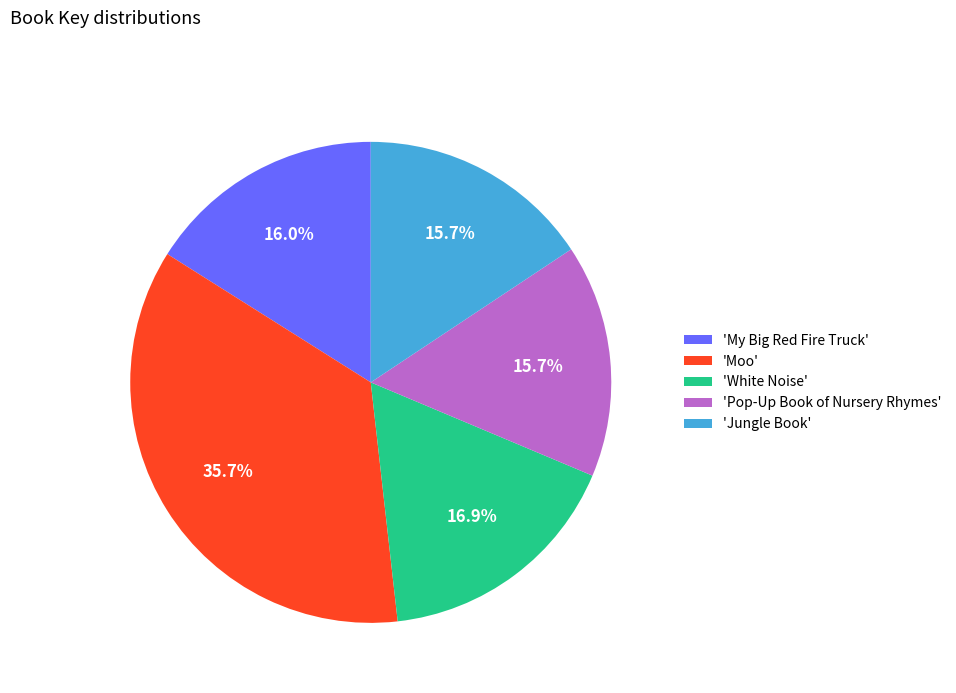

Count the number of slices in the pie.

5